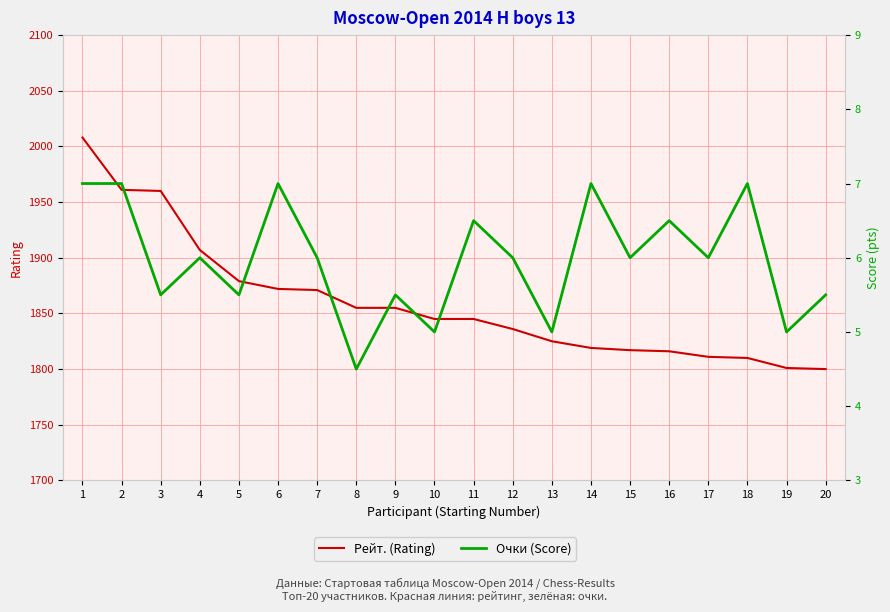

What is the value of the Рейт. (Rating) point at the 13th from the left?

1825.0